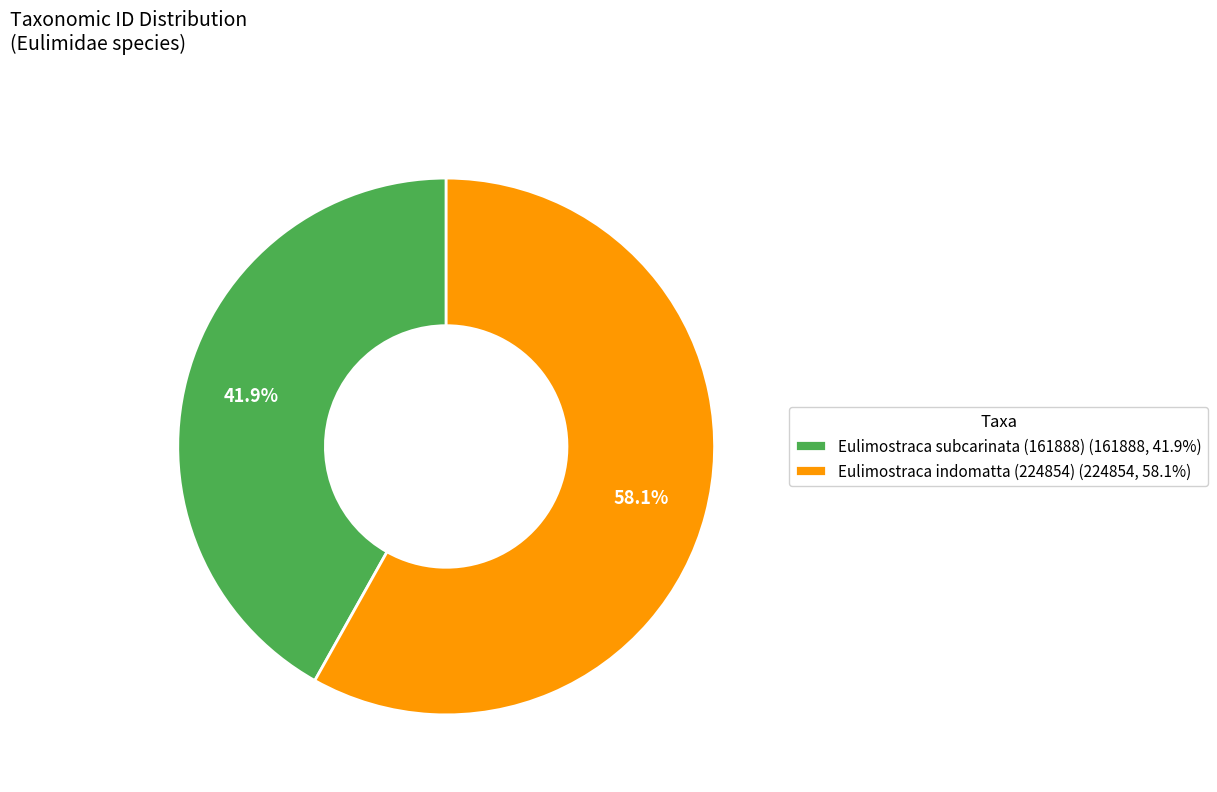

What percentage is NOT represented by Eulimostraca subcarinata (161888)?

58.1%